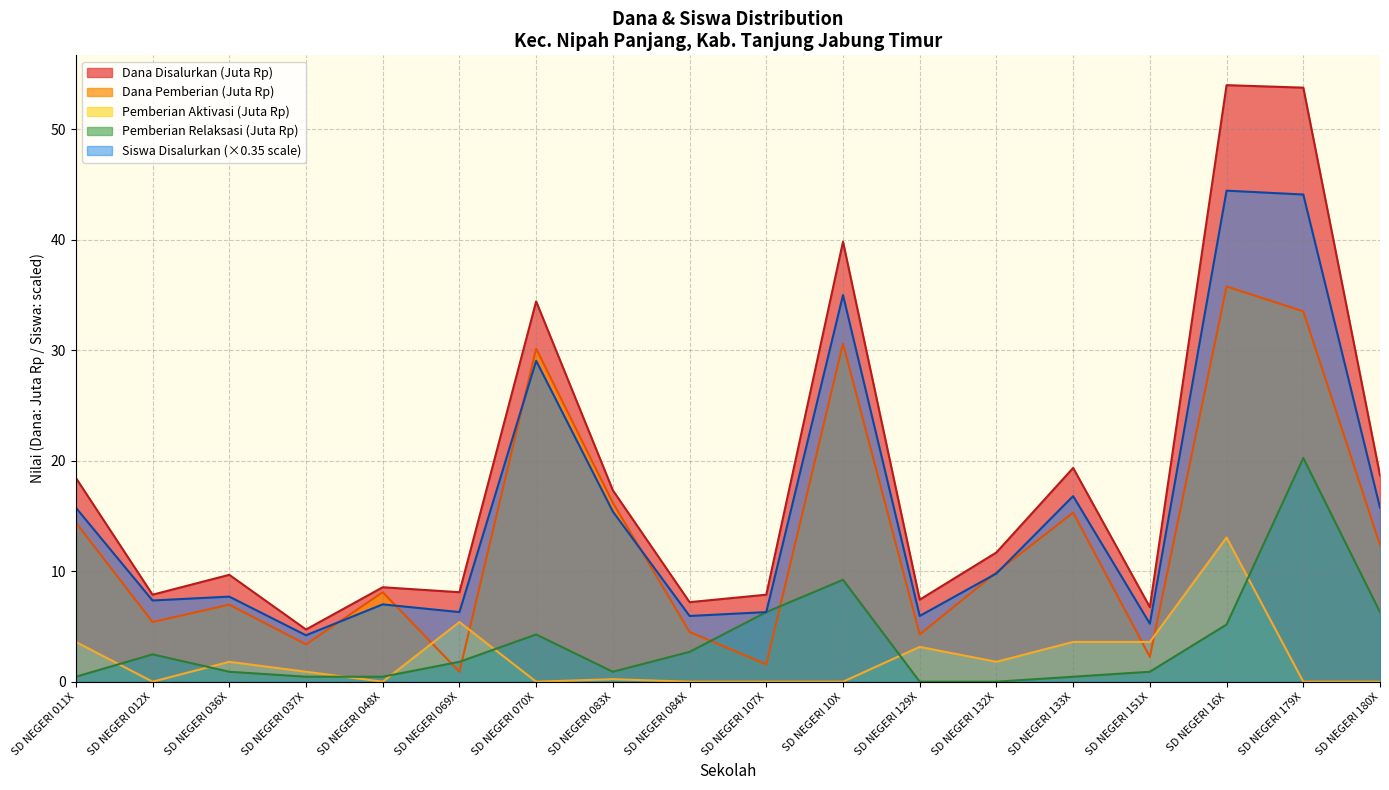

At which label is Dana Pemberian closest to 18?

SD NEGERI 083X